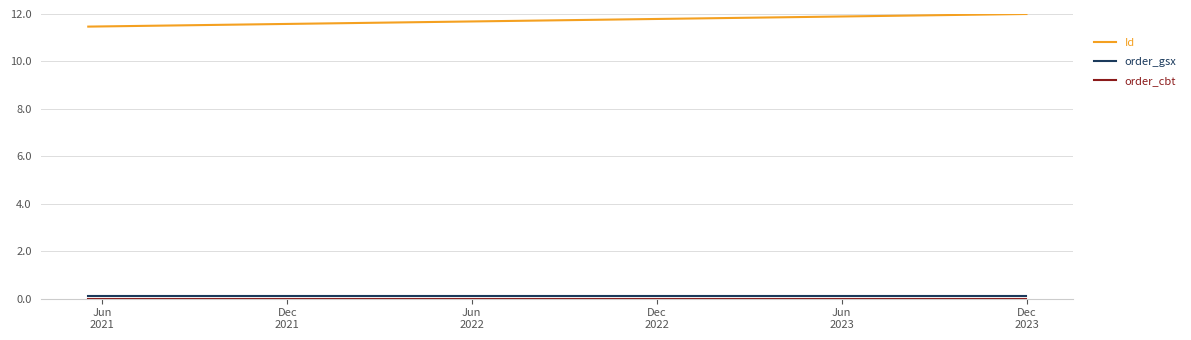

Which series has the widest spread of values?

Id